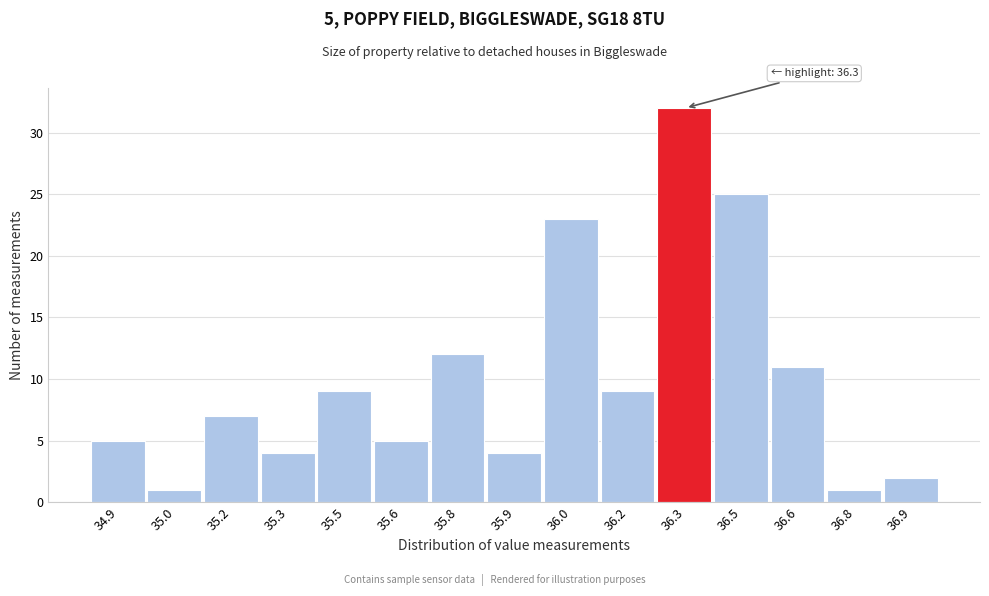

Reading right to left, transcribe all the data shown in this chart.

2	1	11	25	32	9	23	4	12	5	9	4	7	1	5